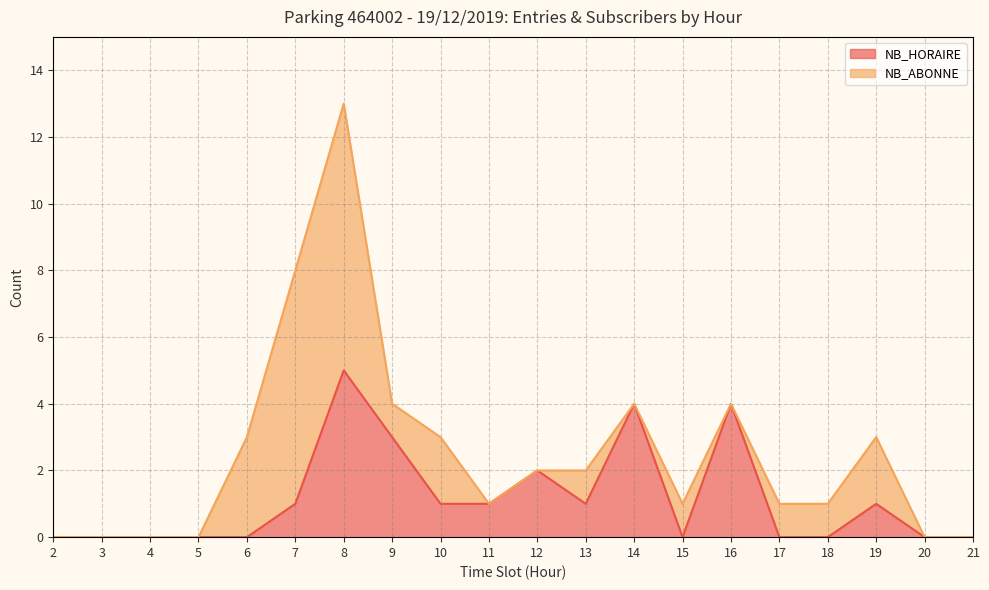

Between which two adjacent categories do NB_ABONNE and NB_HORAIRE first intersect?

6 and 6